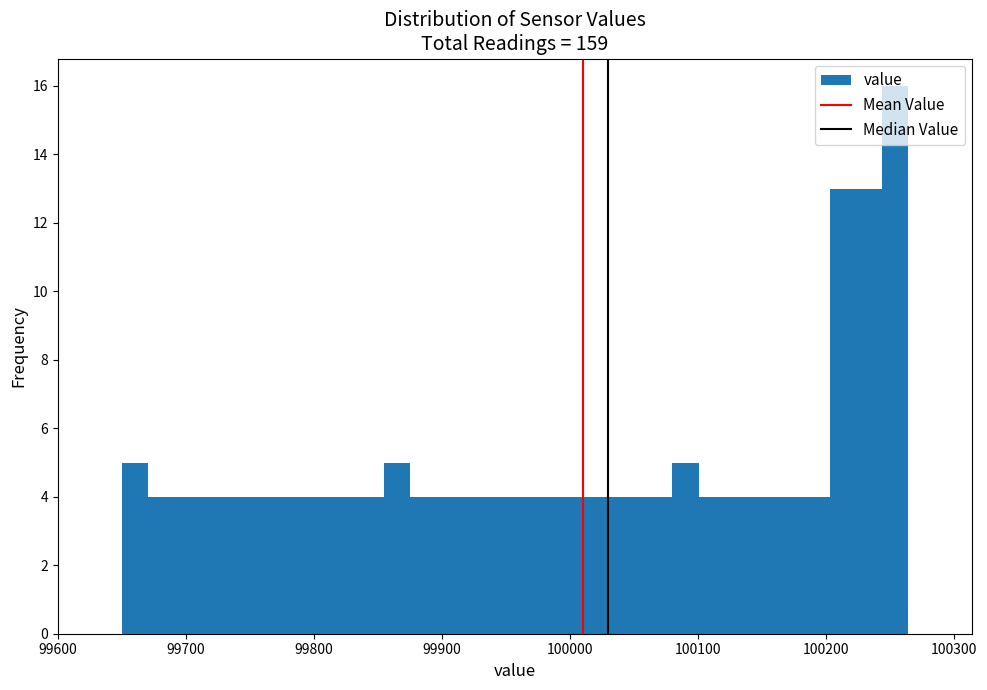

Read against the x-axis, roughly where is the centre of the tallest bar?

100250